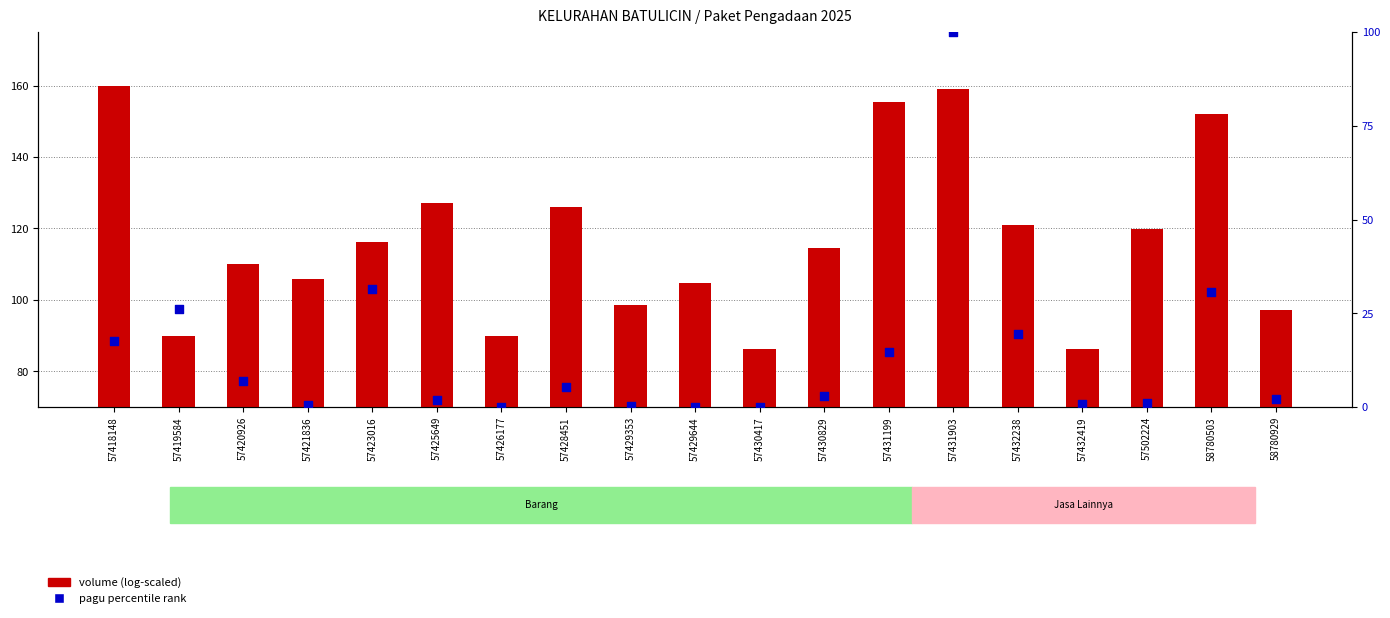

Is the value of volume (log-scaled) at 57431199 greater than the value of pagu percentile rank at 57420926?

Yes